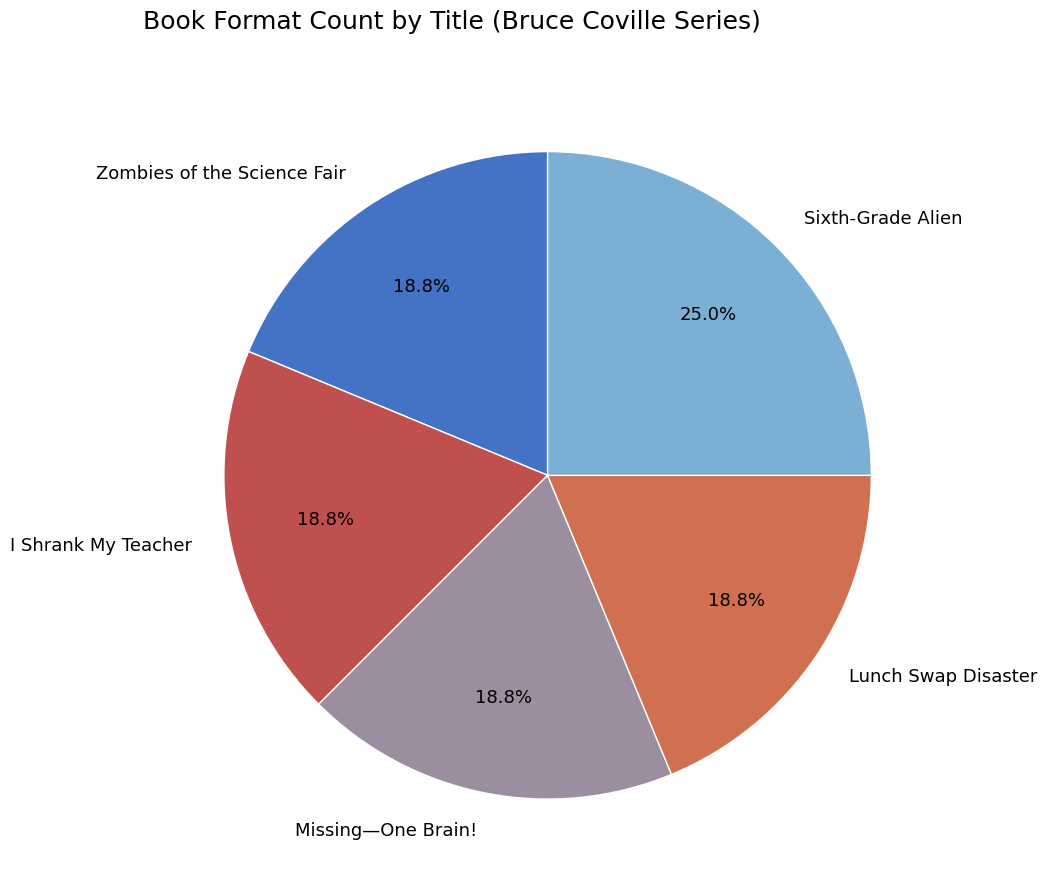

Does Missing—One Brain! represent more than half of the total?

No